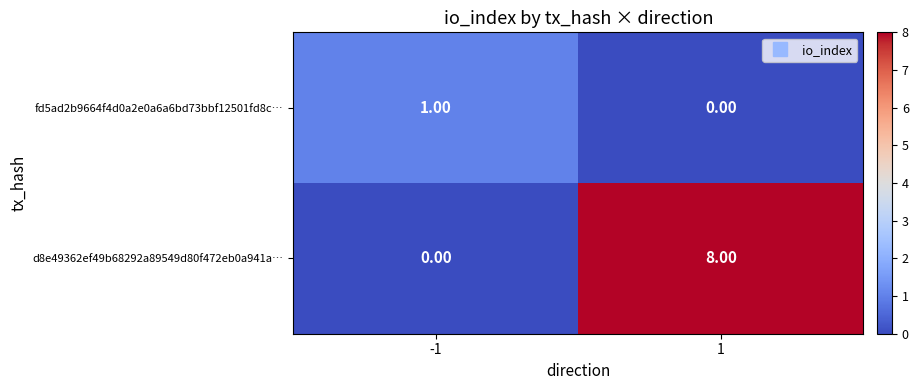

At which category does the chart reach its peak across all series?

1